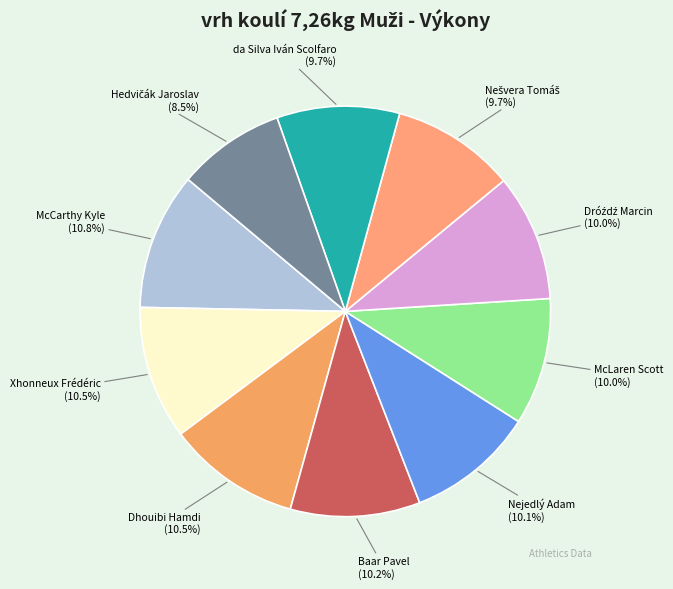

To the nearest percent, what percentage of the pie is McCarthy Kyle?

11%